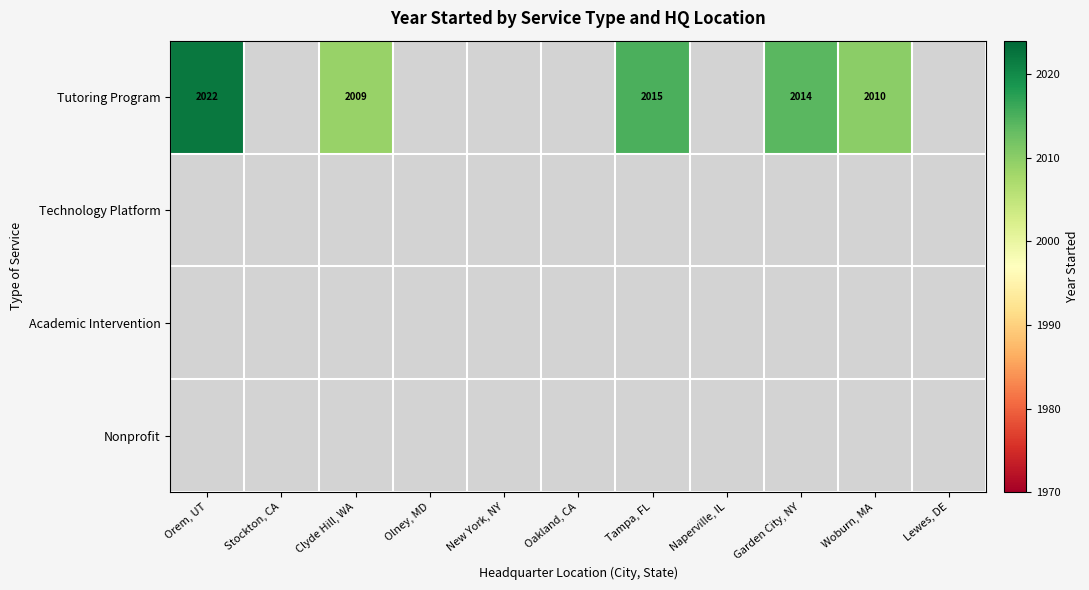

The value of Tutoring Program at Clyde Hill, WA is 2009. True or false?

True